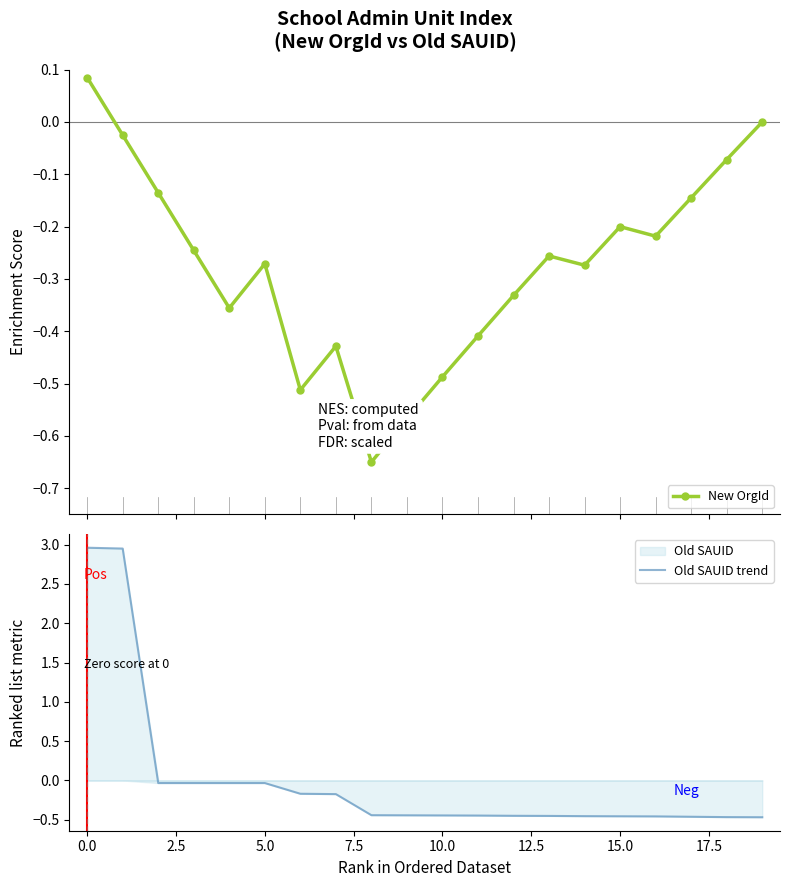

Rank the series by their average value, from highest to lowest.

Old SAUID trend, New OrgId